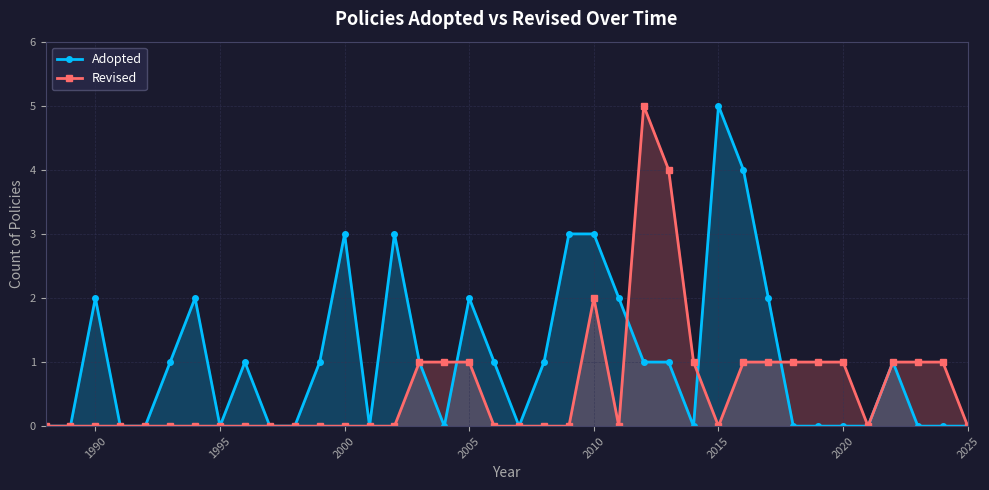

The value of Adopted at 2010 is 3. True or false?

True